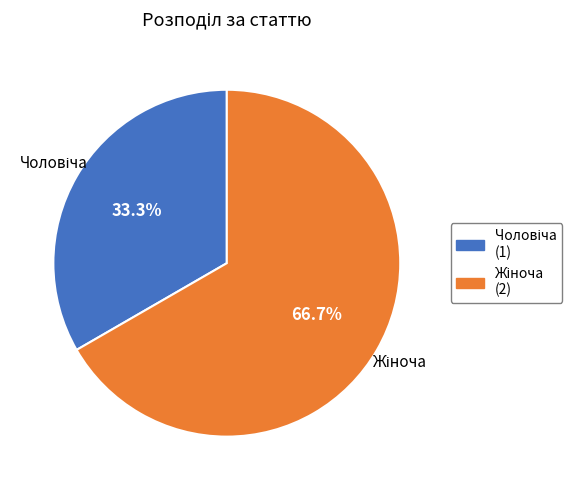

Does any single category account for the majority?

Yes